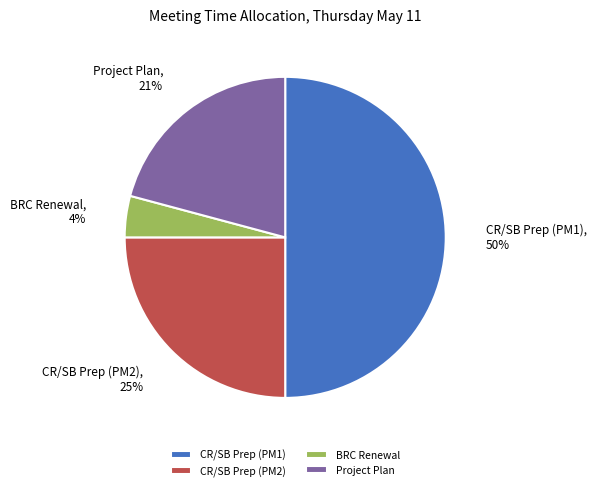

To the nearest percent, what portion does Project Plan represent?

21%